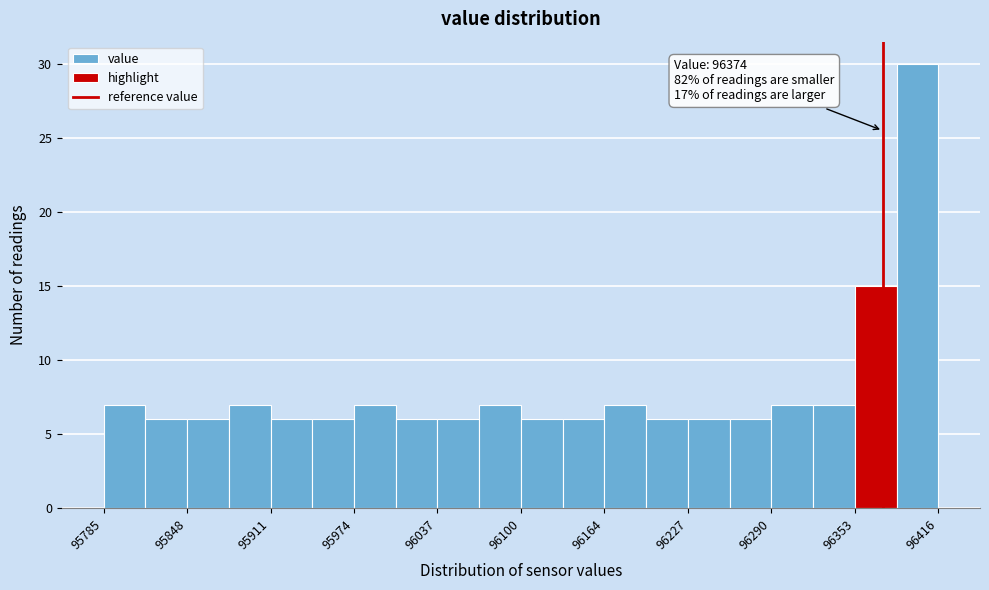

Read against the x-axis, roughly where is the centre of the tallest bar?

96400